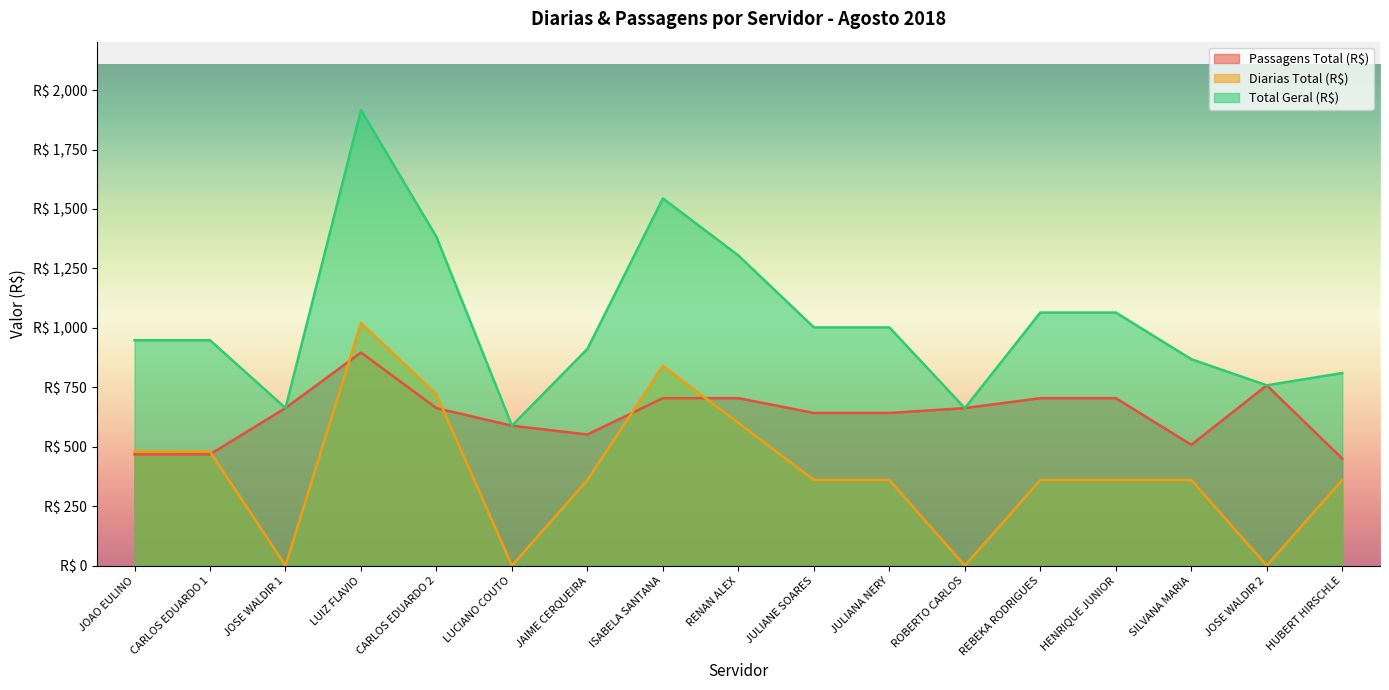

Is it true that Diarias Total (R$) equals 360.0 at REBEKA RODRIGUES?

True